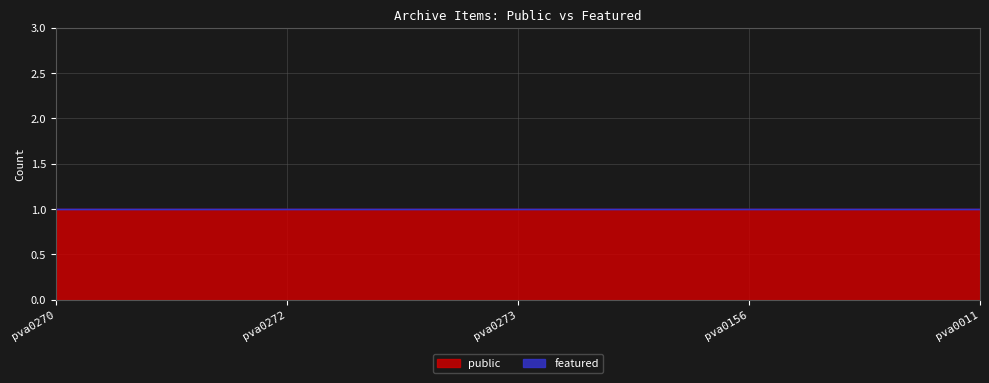

What is the label of the 1st point from the right?

pva0011